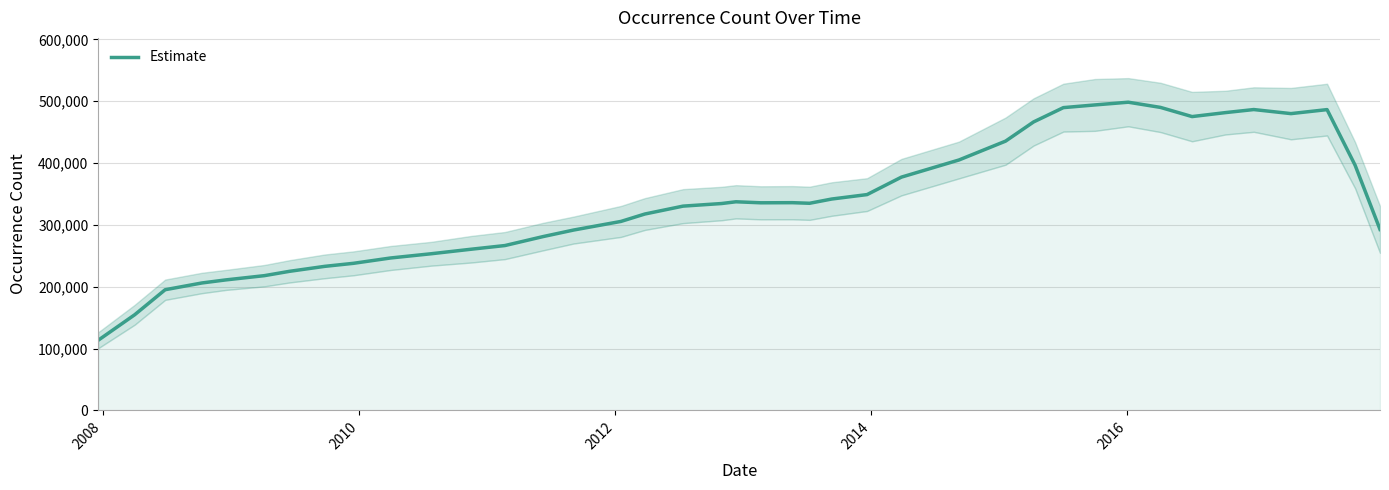

What is the difference between the maximum and minimum values?

384929.6